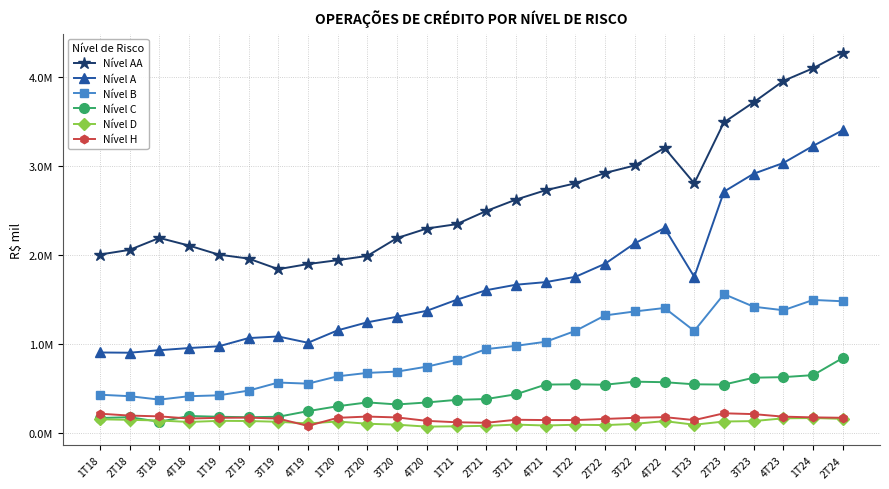

What are all the series names shown in the legend?

Nível AA, Nível A, Nível B, Nível C, Nível D, Nível H